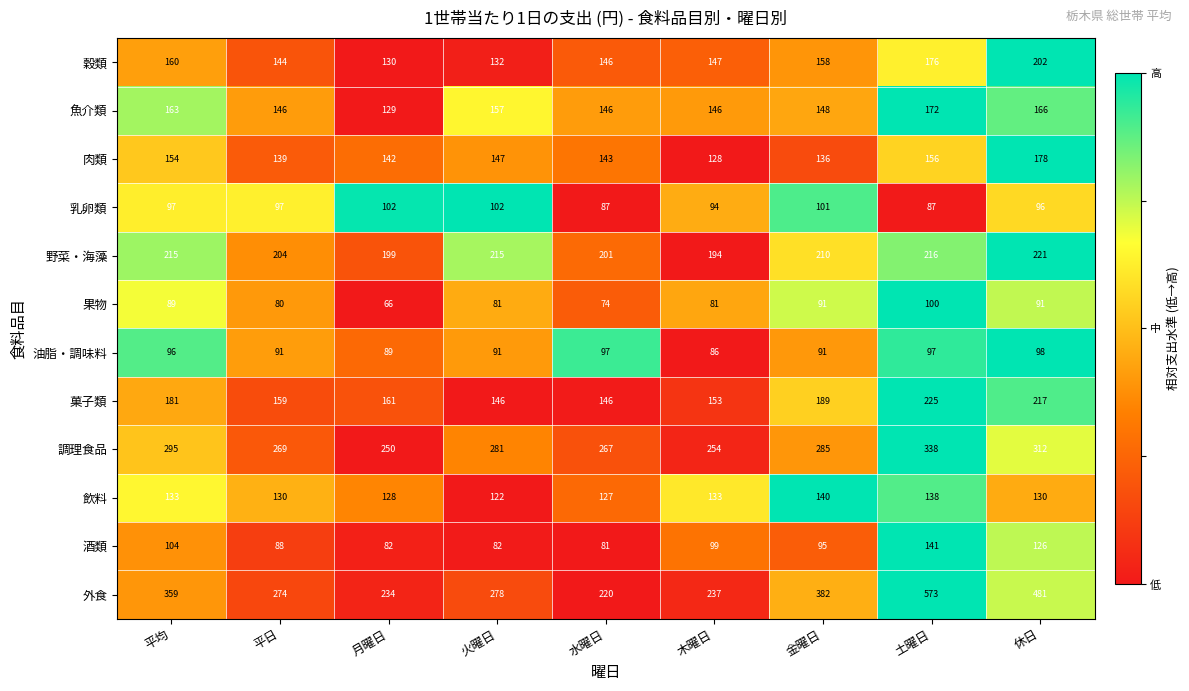

Is the value of 酒類 at 土曜日 greater than the value of 果物 at 木曜日?

Yes